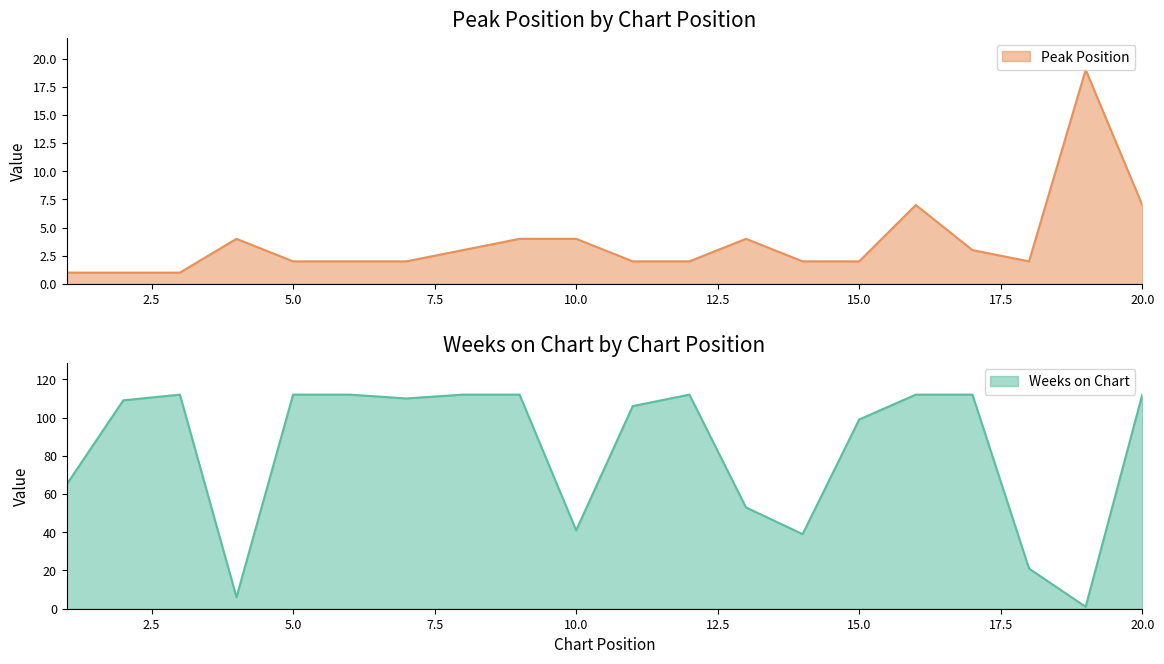

What is the smallest value displayed?

1